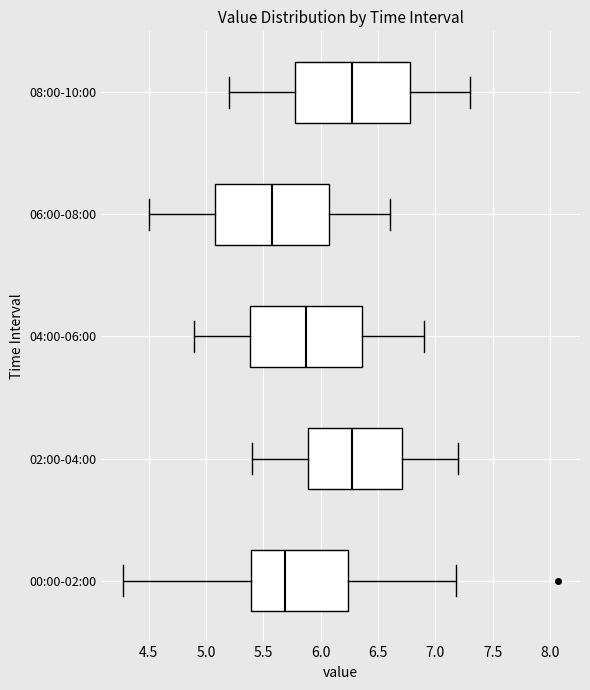

Reading bottom to top, read every box against the x-axis: the position of its median line, the range the box covers, and the ends of its whiskers. The values are not printed on the chart, so give them approximately, as read against the axis.

00:00-02:00: median 5.70, box 5.40 to 6.25, whiskers 4.30 to 7.20
02:00-04:00: median 6.30, box 5.90 to 6.70, whiskers 5.40 to 7.20
04:00-06:00: median 5.90, box 5.40 to 6.35, whiskers 4.90 to 6.90
06:00-08:00: median 5.60, box 5.10 to 6.10, whiskers 4.50 to 6.60
08:00-10:00: median 6.30, box 5.80 to 6.80, whiskers 5.20 to 7.30